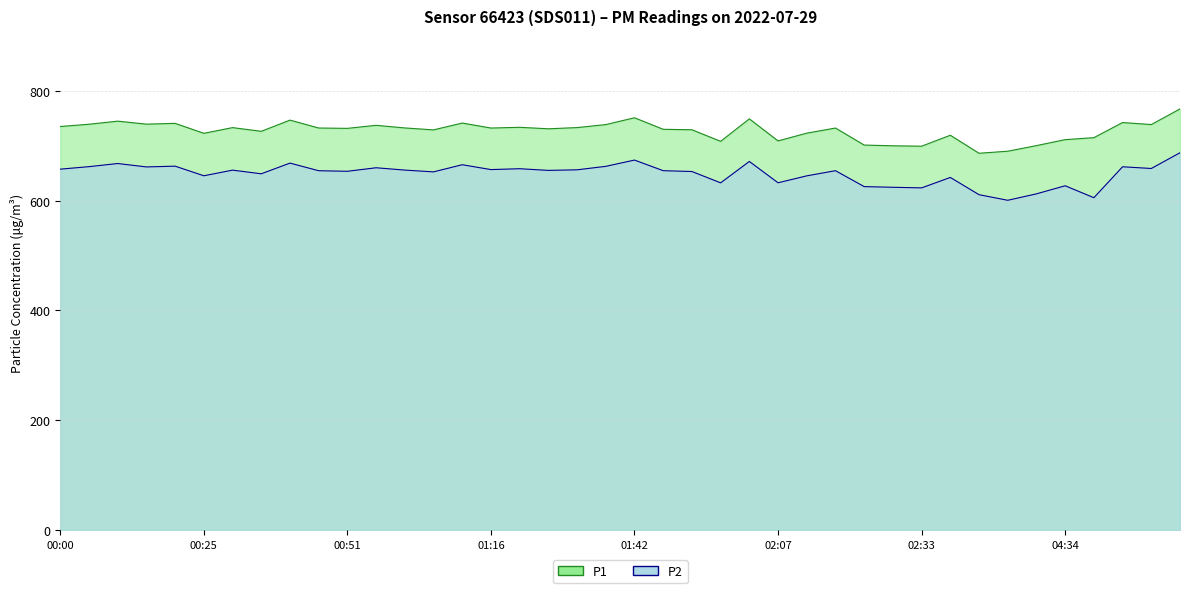

True or false: P2 and P1 intersect in this chart.

False